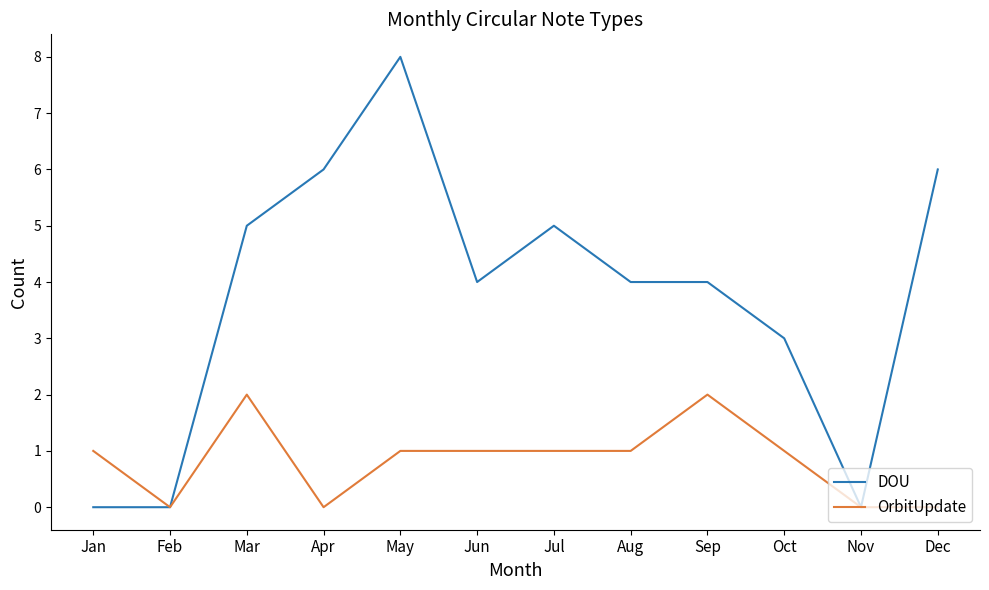

At which category is the sum across all series the highest?

May